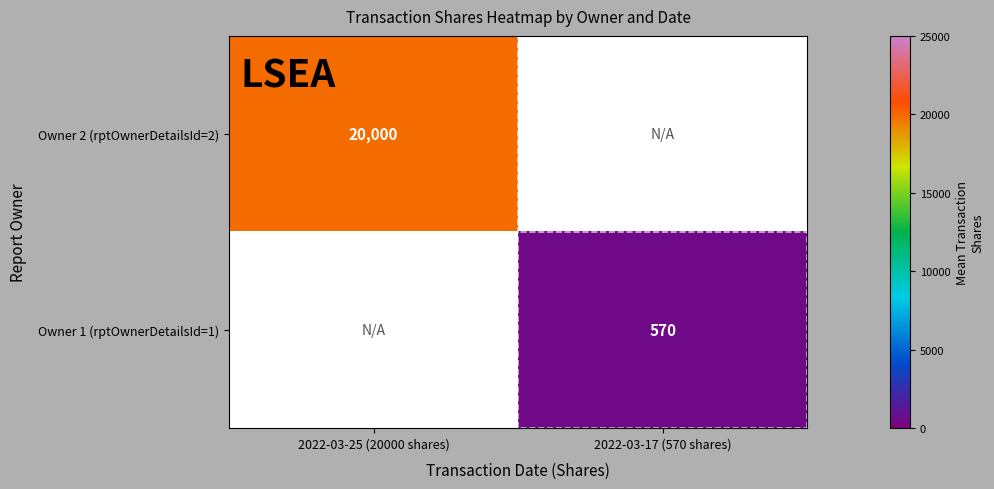

Is the value of Owner 2 (rptOwnerDetailsId=2) at 2022-03-25 (20000 shares) greater than the value of Owner 1 (rptOwnerDetailsId=1) at 2022-03-17 (570 shares)?

Yes